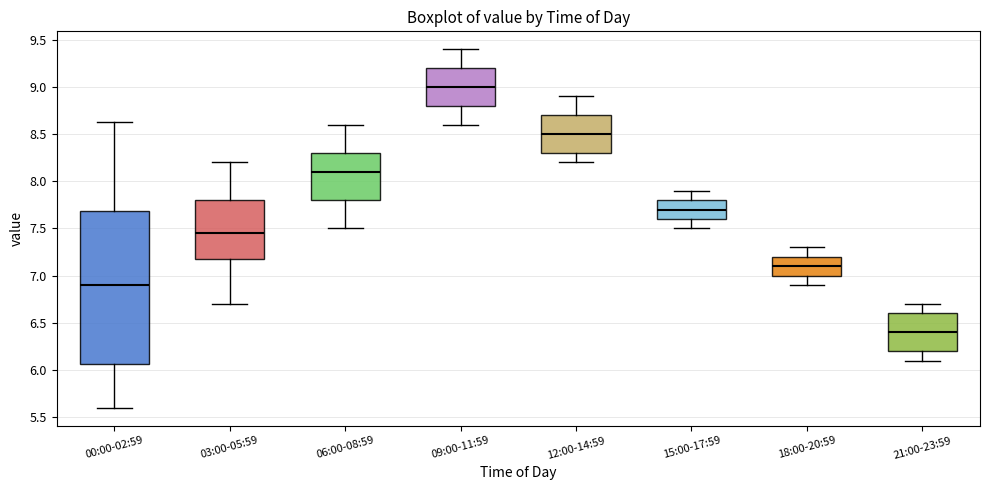

Which box's median line is the highest?

09:00-11:59